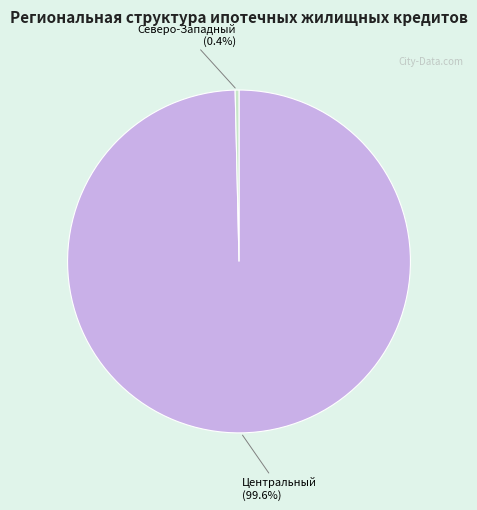

Does any single category account for the majority?

Yes